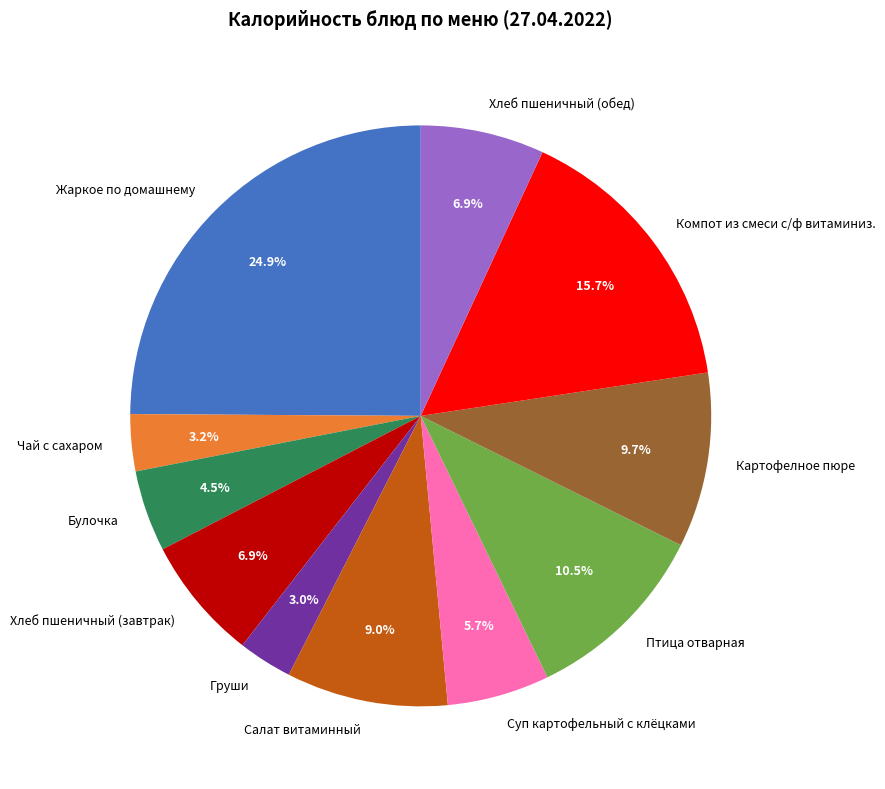

The Картофелное пюре slice represents 1% of the pie. True or false?

False